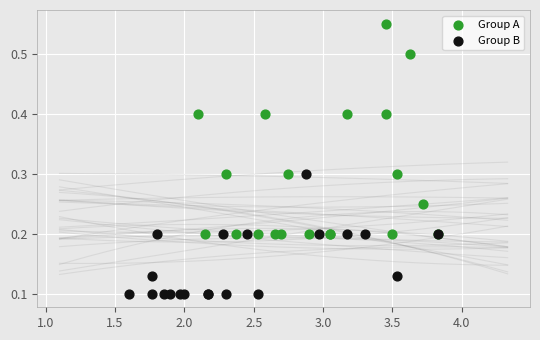

Which series reaches the minimum Y coordinate?

Group B